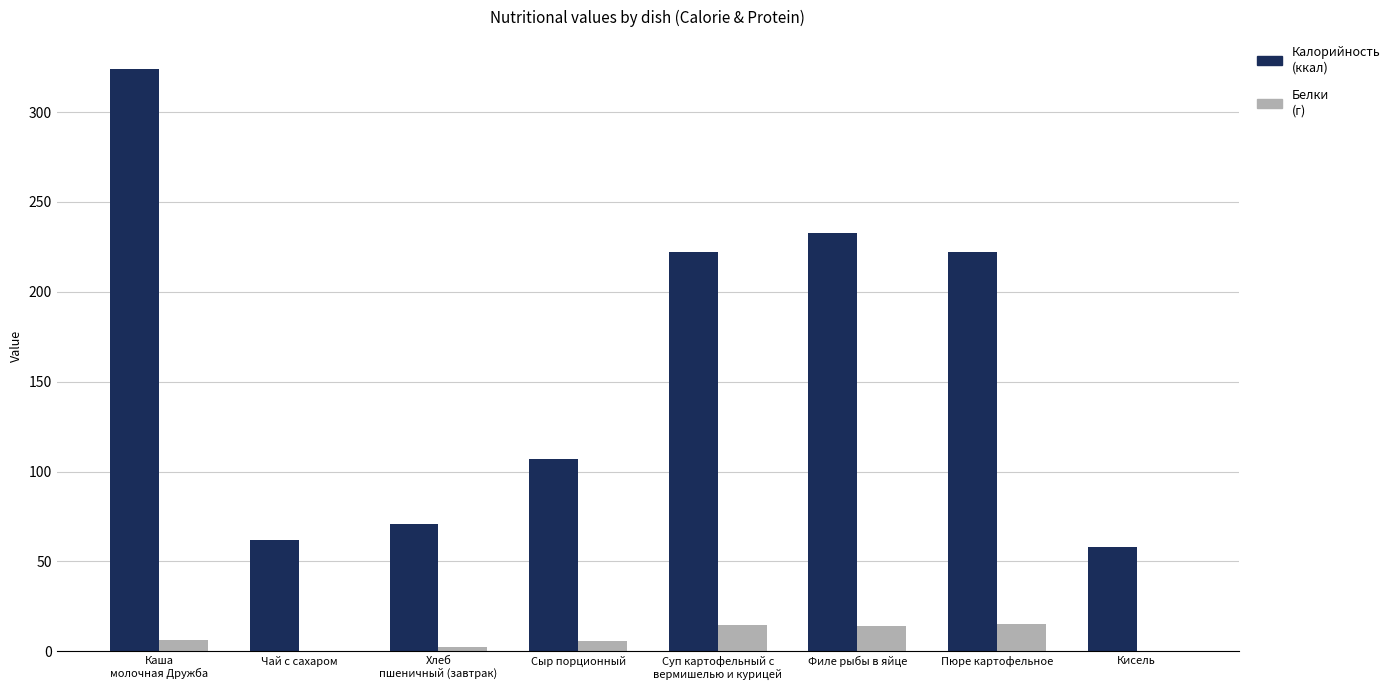

What is the total value across all series at Кисель?

58.0